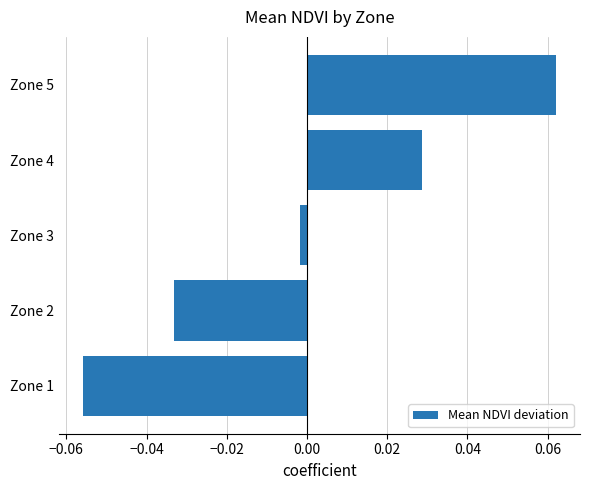

The value at Zone 1 is -0.0. True or false?

False